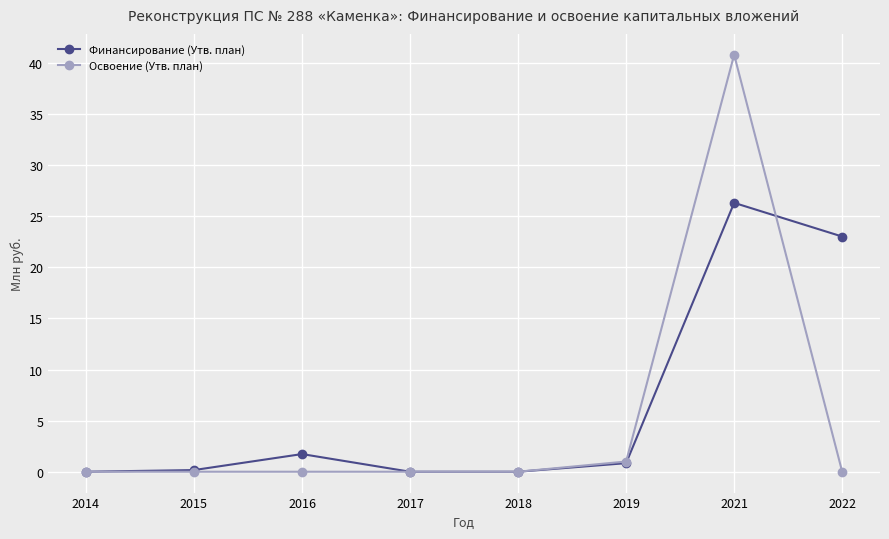

What is the greatest value displayed?

40.8